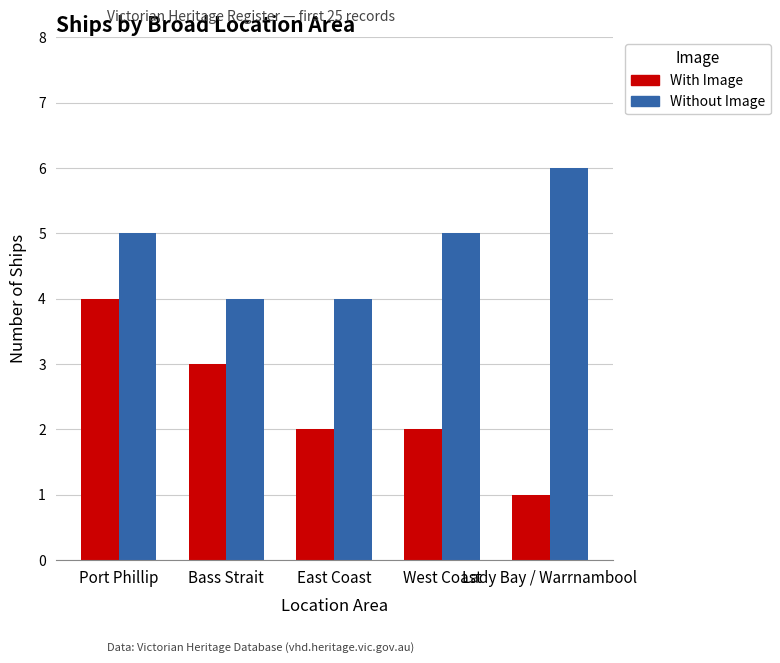

What is the sum of all With Image values?

12